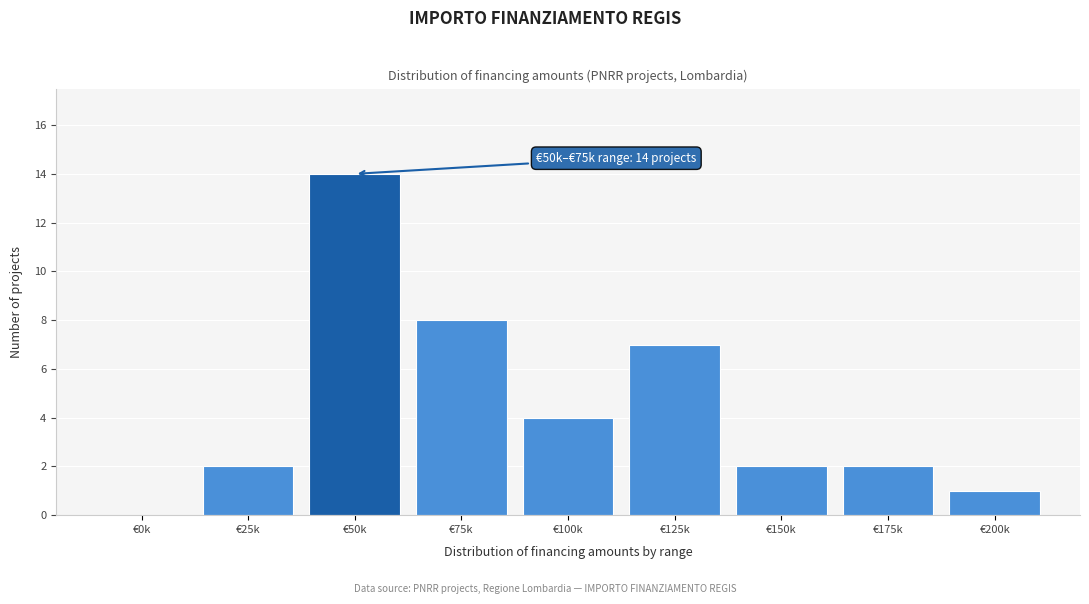

Reading right to left, extract all data points from this chart.

€200k=1	€175k=2	€150k=2	€125k=7	€100k=4	€75k=8	€50k=14	€25k=2	€0k=0